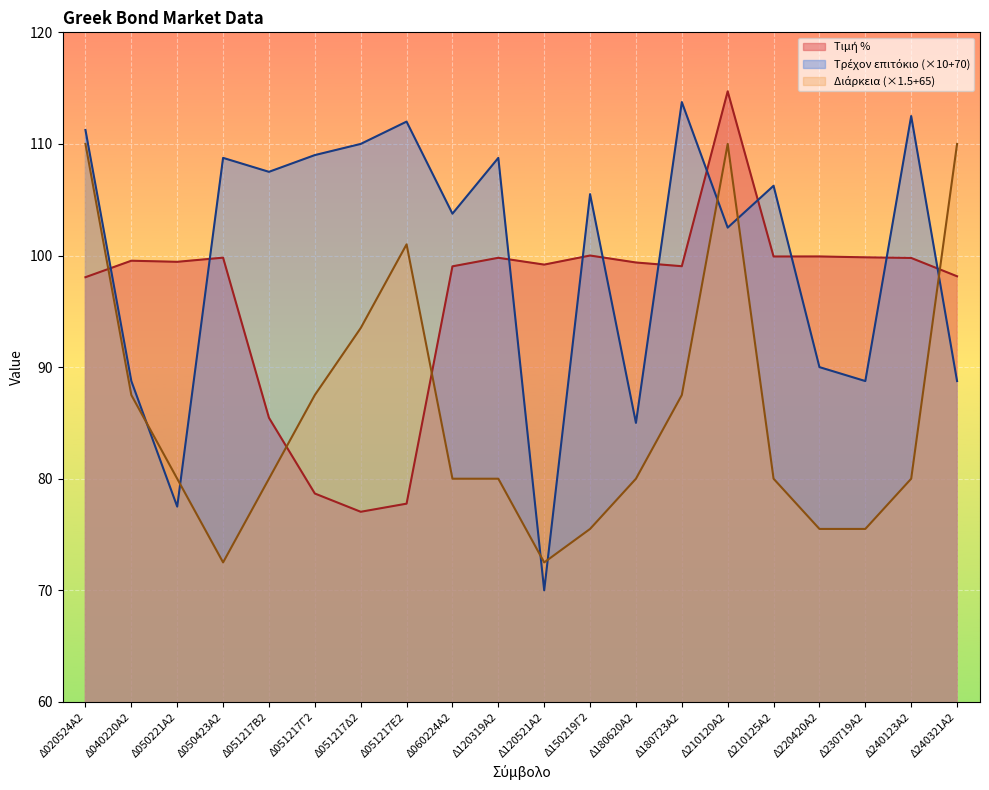

The Τρέχον επιτόκιο series shows 20.7 at Δ180620Α2. True or false?

False